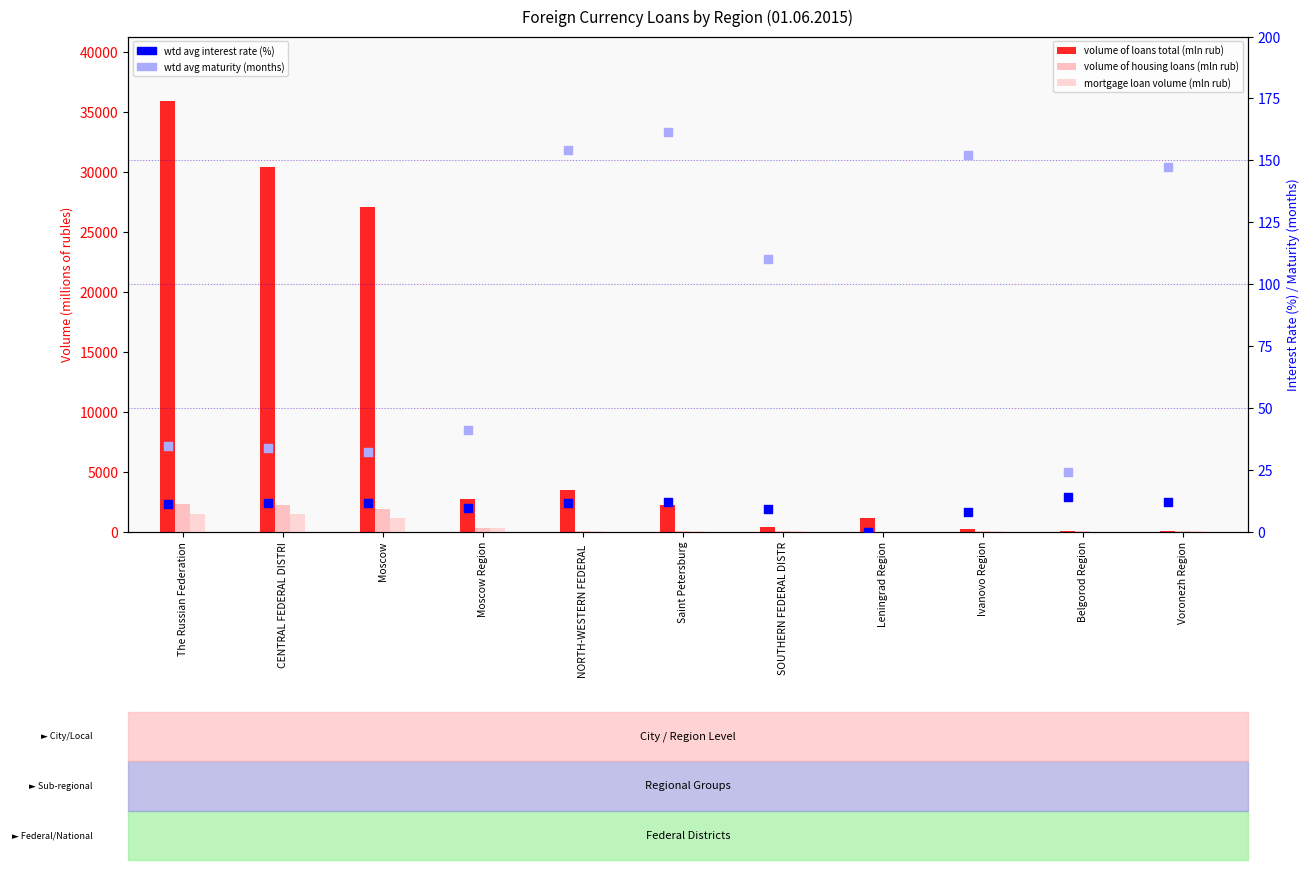

Which series has the widest spread of Y values?

volume of loans total (mln rub)